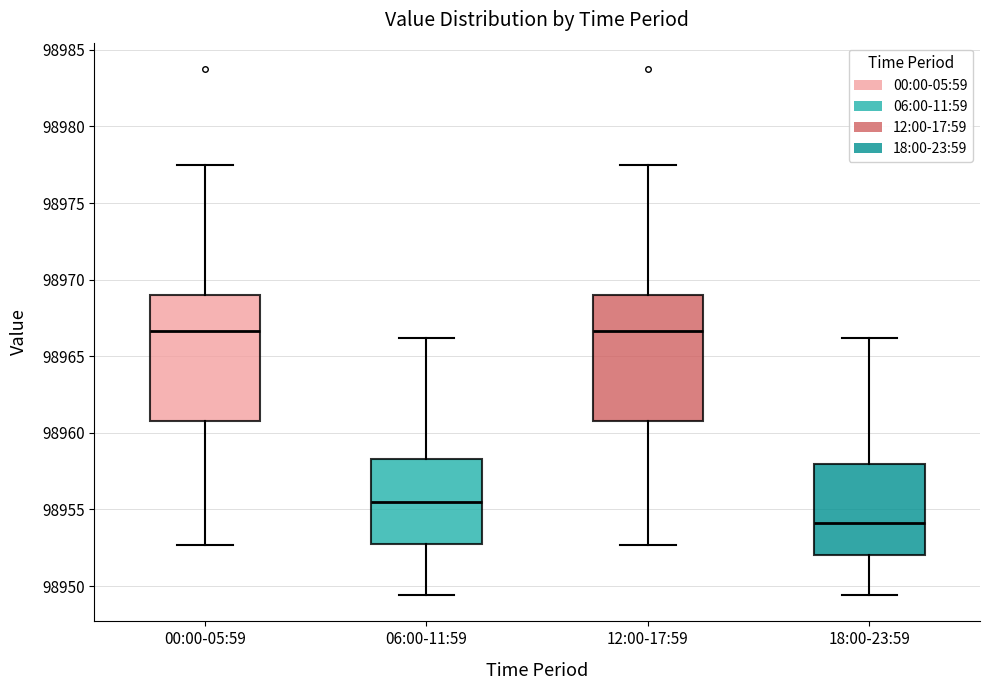

Where is the upper edge of the box for 12:00-17:59 on the y-axis? The values are not printed on the chart, so give them approximately, as read against the axis.

98969.0